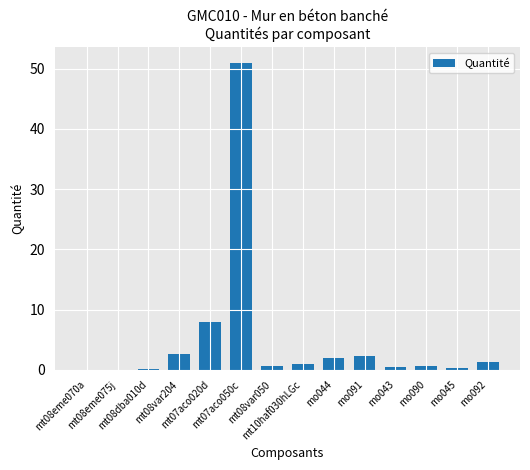

What is the change in value from mt08var204 to mo044?

-0.6